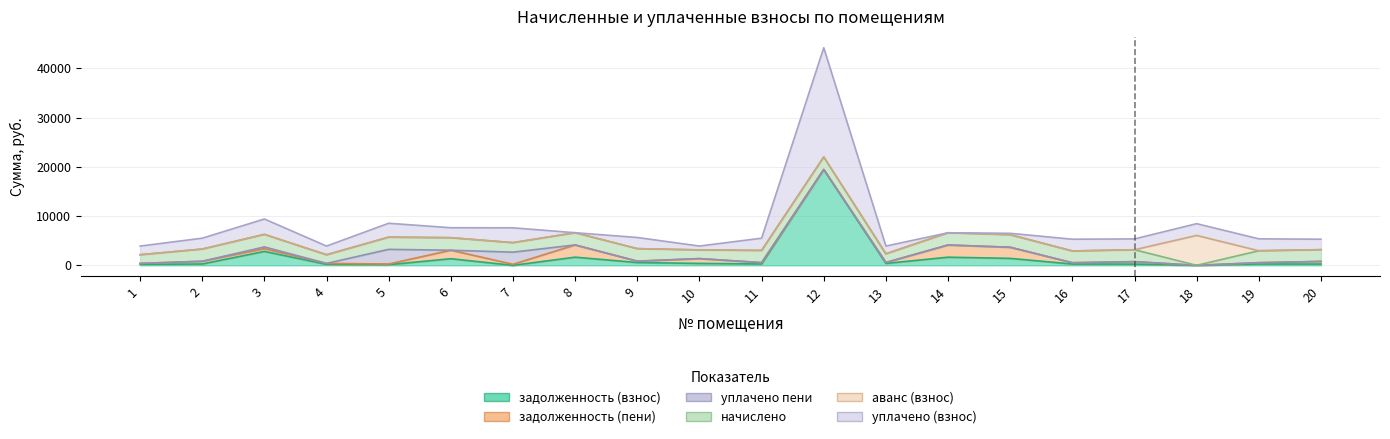

Which series has the widest spread of values?

уплачено (взнос)